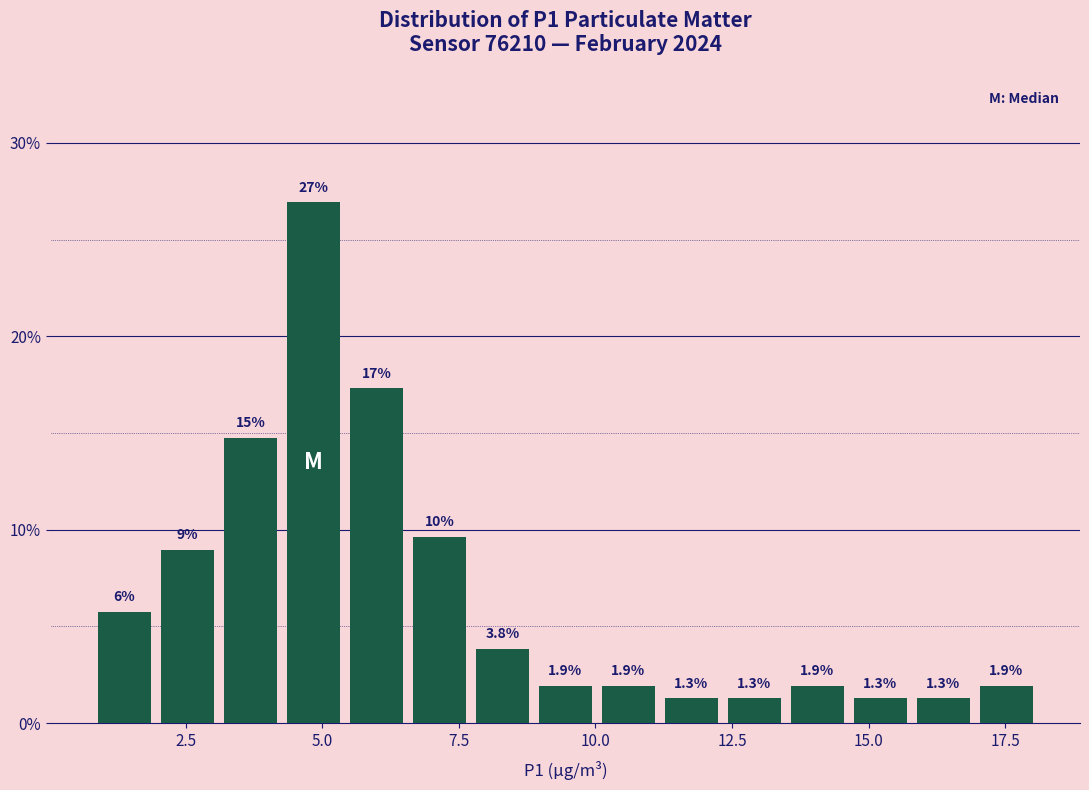

Around what value on the x-axis is the tallest bar? Give the approximate position of its centre, as read against the axis.

5.0